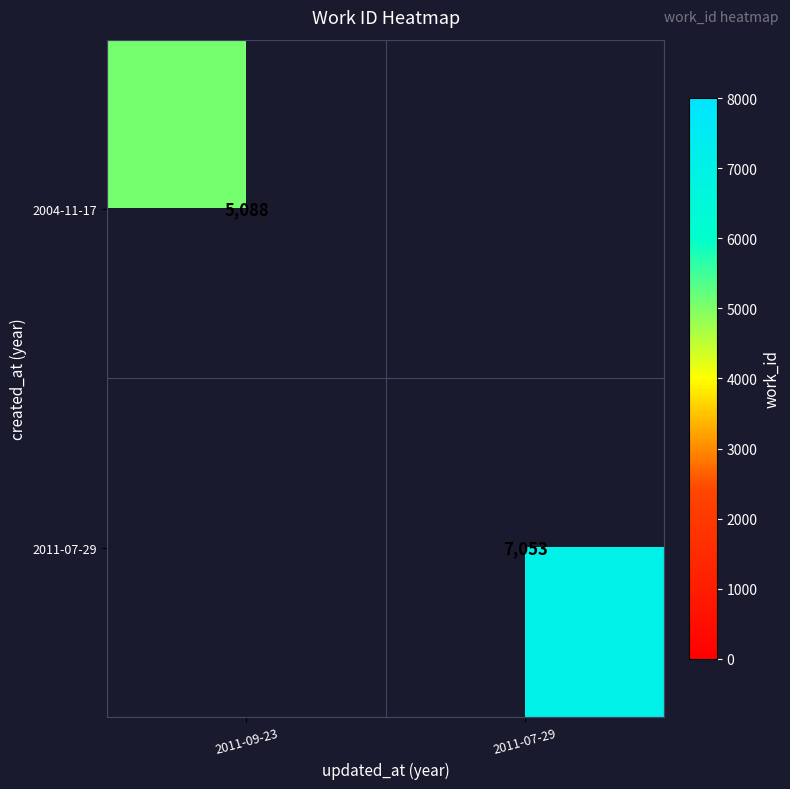

The 2011-07-29 series shows 12340.0 at 2011-07-29. True or false?

False